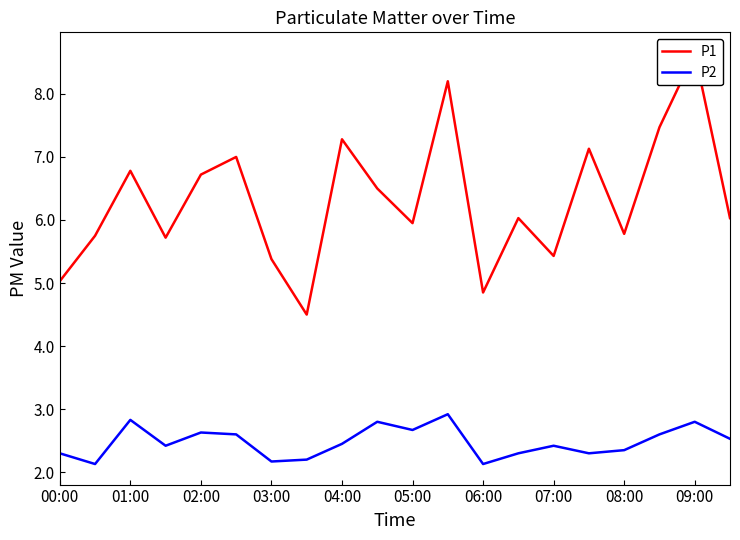

True or false: P2 has a value of 2.8 at 09:00.

True